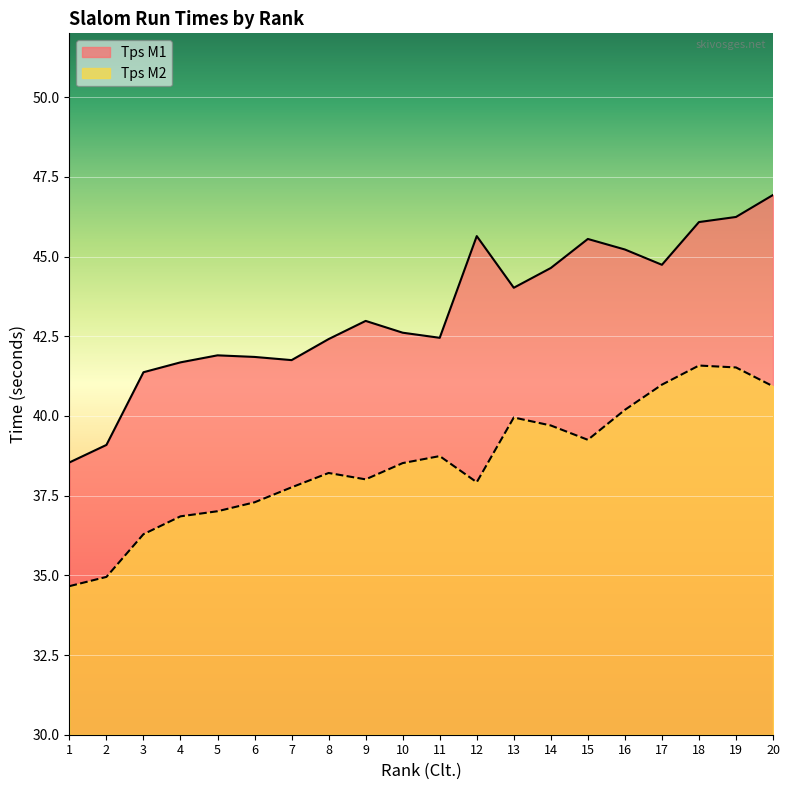

Is it true that Tps M2 equals 60.9 at 6?

False